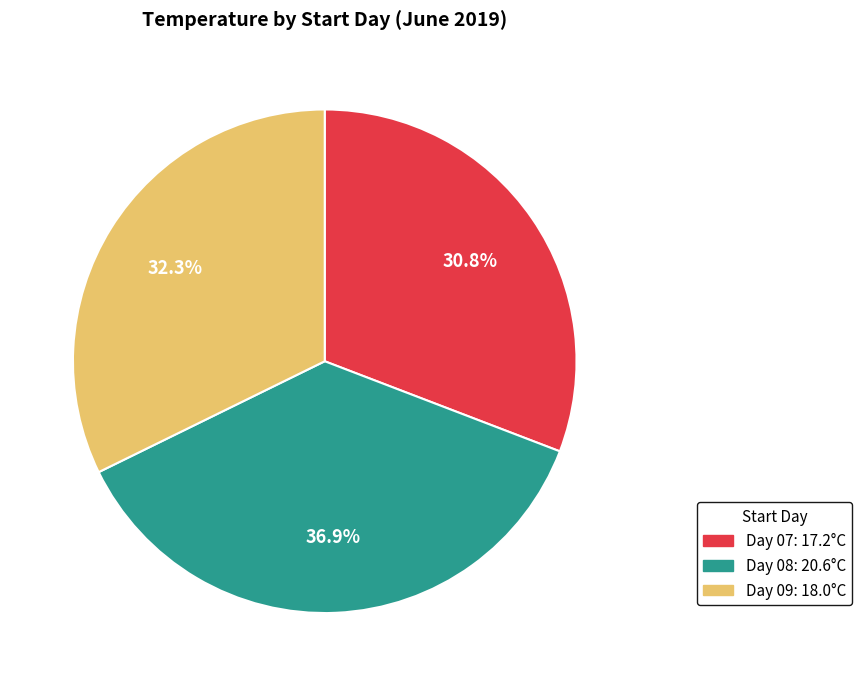

Is there a majority slice in this chart?

No